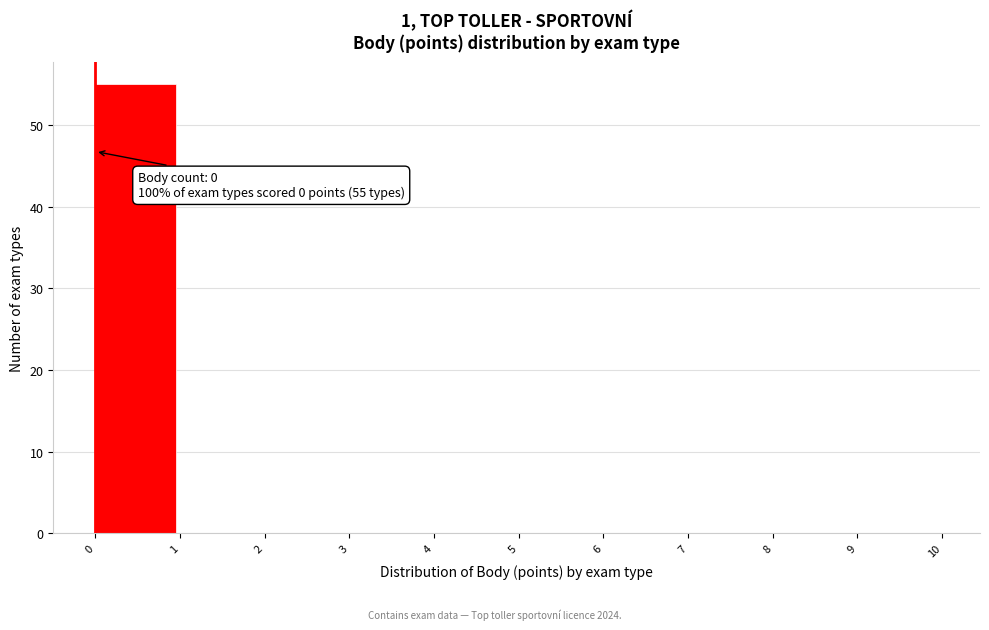

Which range on the x-axis has the tallest bar?

0 to 1